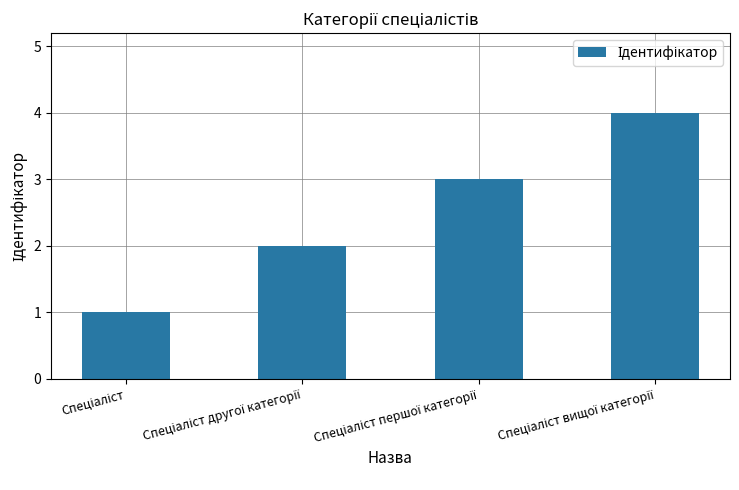

What is the maximum value shown in the chart?

4